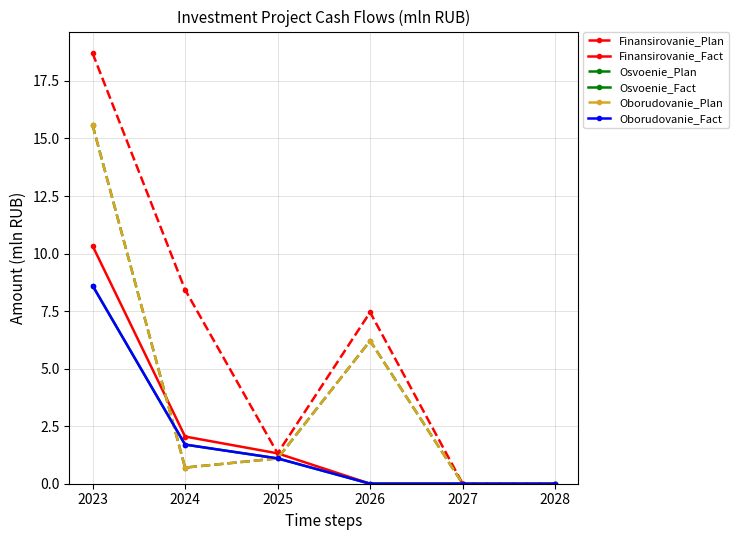

At which label does Finansirovanie_Plan reach its minimum?

2027